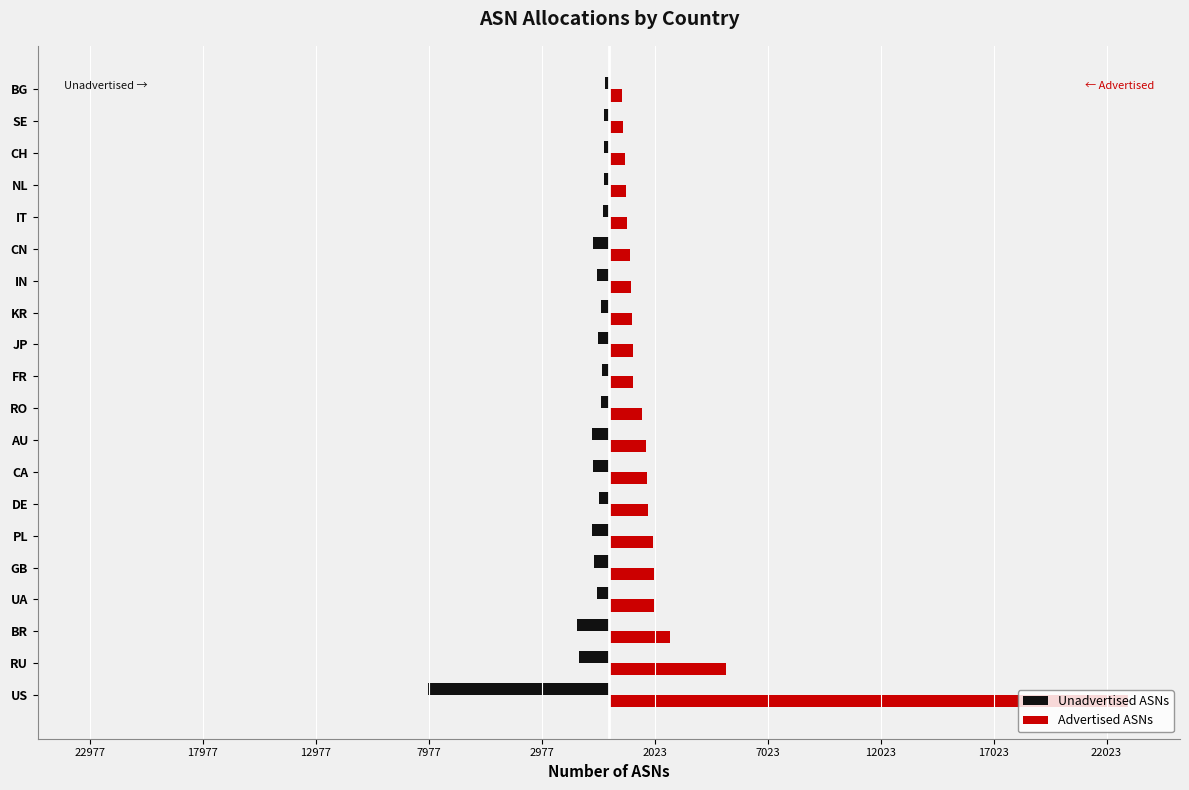

Reading left to right, list all the values displayed in this chart.

Unadvertised ASNs: -8000	-1334	-1413	-518	-681	-742	-460	-684	-753	-333	-328	-497	-329	-527	-686	-262	-233	-240	-220	-173
Advertised ASNs: 22977	5181	2705	2002	1974	1952	1732	1689	1638	1443	1066	1047	1018	977	943	800	775	691	619	588